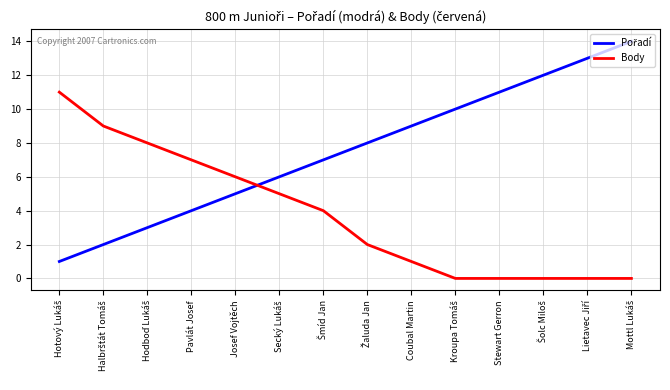

What is the greatest value displayed?

14